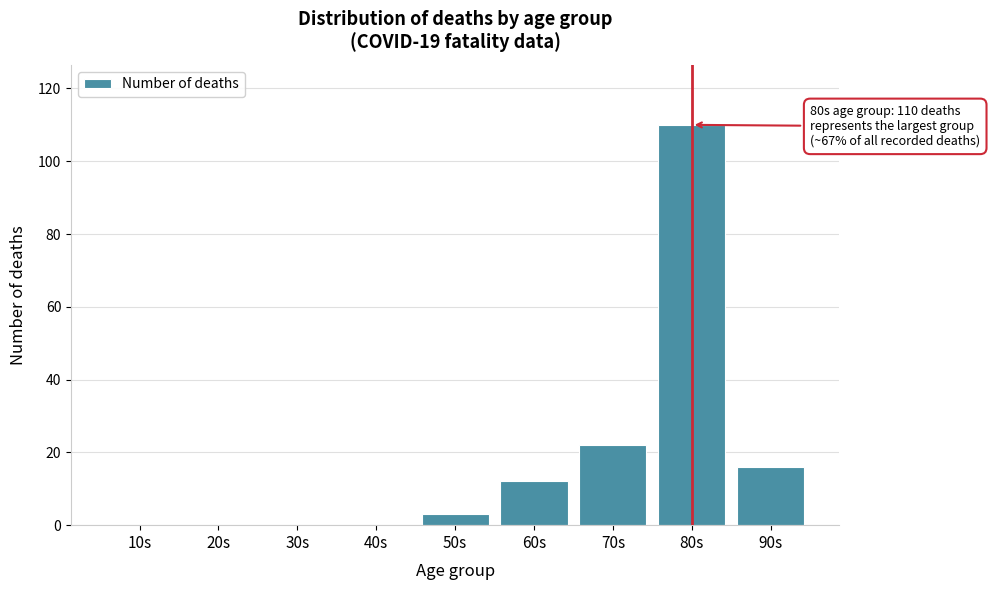

Reading left to right, list all the values displayed in this chart.

10s=0	20s=0	30s=0	40s=0	50s=3	60s=12	70s=22	80s=110	90s=16